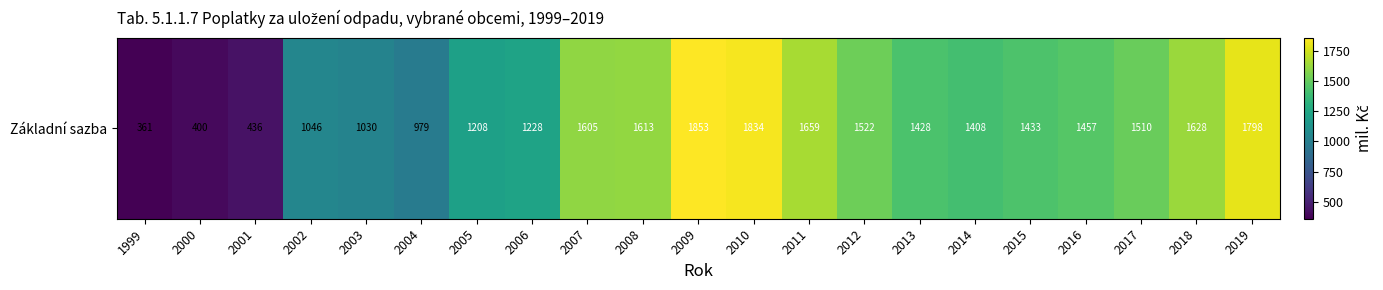

What is the change in value from 2003 to 2008?

+583.6